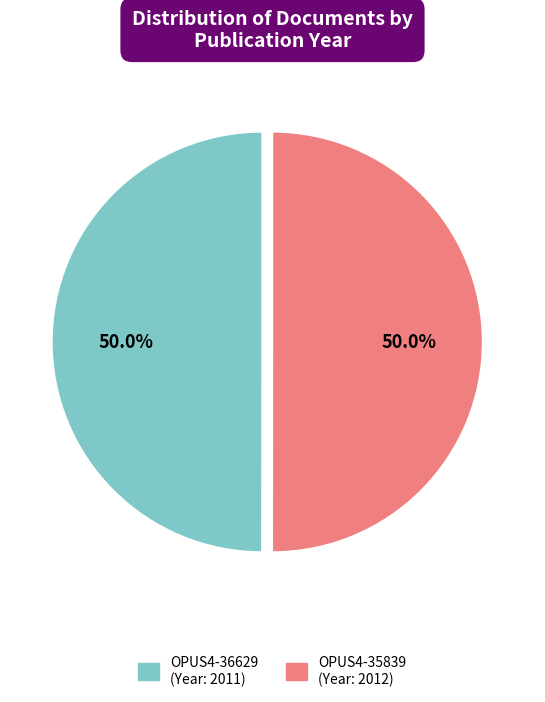

To the nearest percent, what is the average slice percentage?

50%